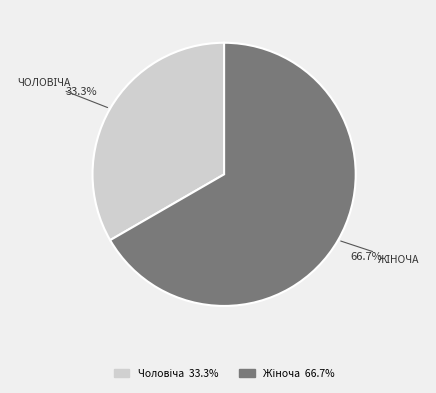

Is there a majority slice in this chart?

Yes